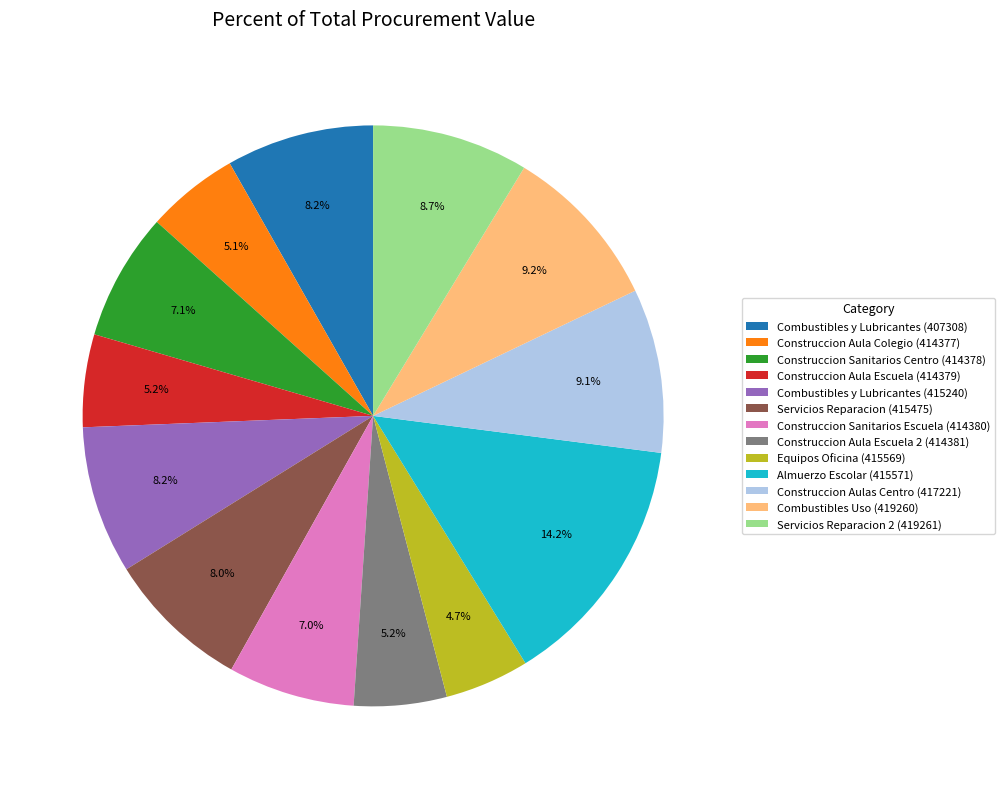

What is the total percentage of Combustibles Uso (419260) and Combustibles y Lubricantes (407308)?

17.4%